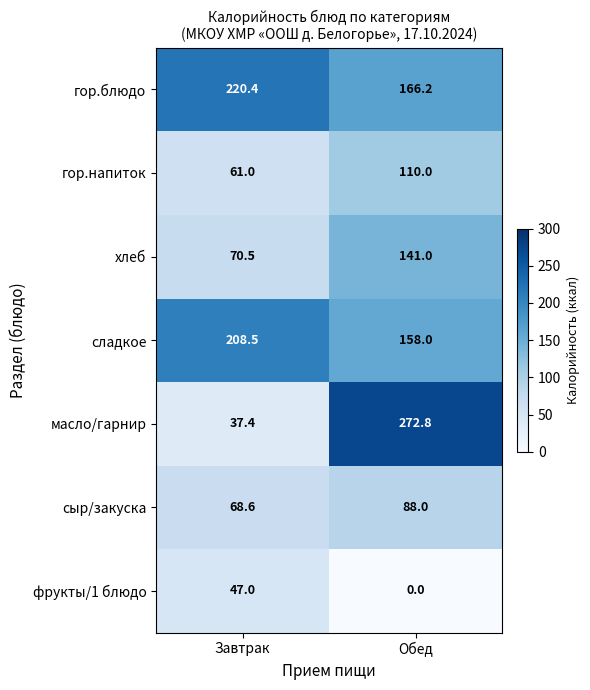

What is the sum of all хлеб values?

211.5